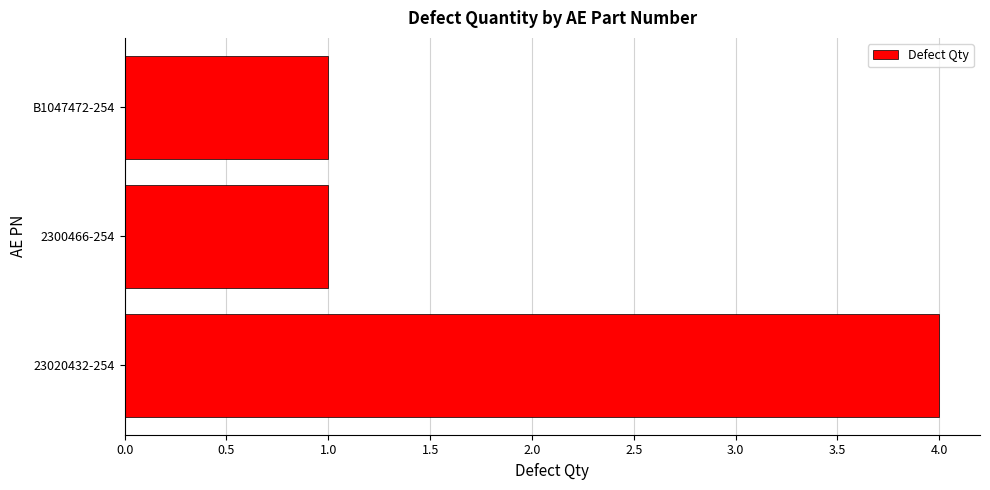

Between 23020432-254 and B1047472-254, which is larger?

23020432-254